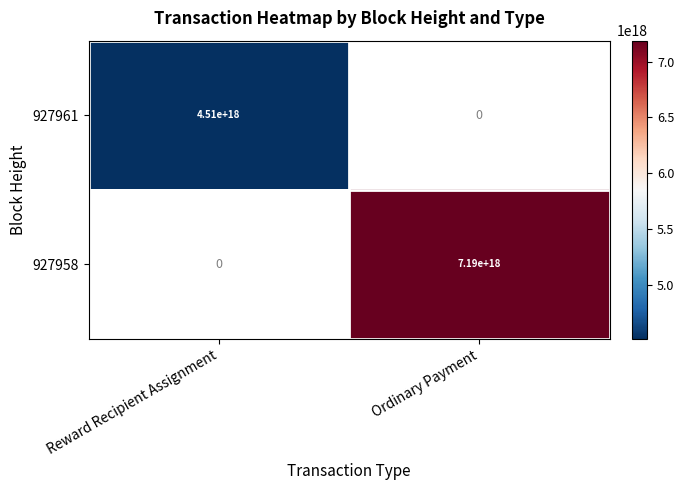

True or false: 927961 has a value of 4510000000000000000 at Reward Recipient Assignment.

True